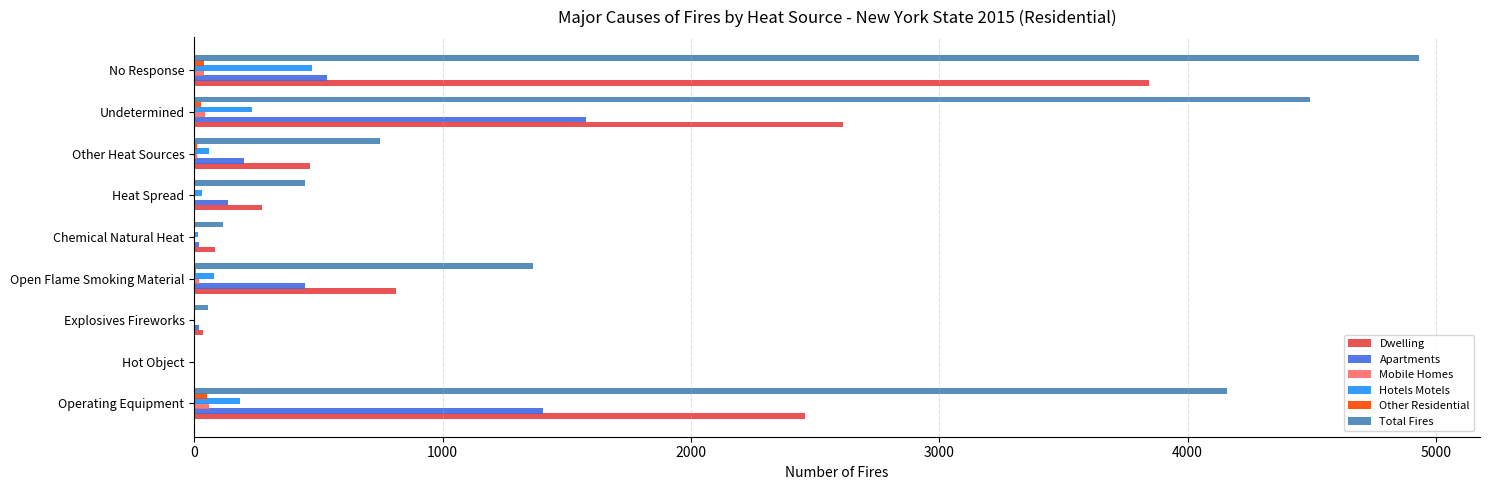

At which category does the chart reach its peak across all series?

No Response